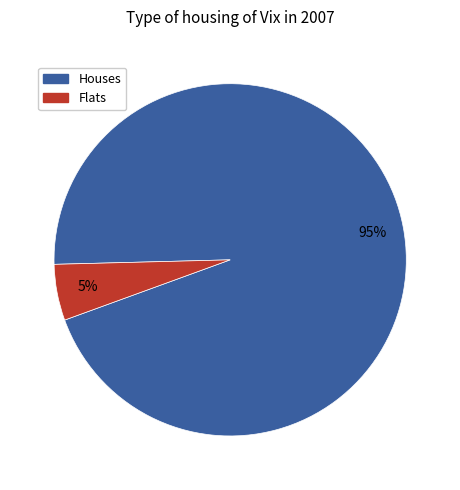

Is there any slice that represents more than half of the pie?

Yes